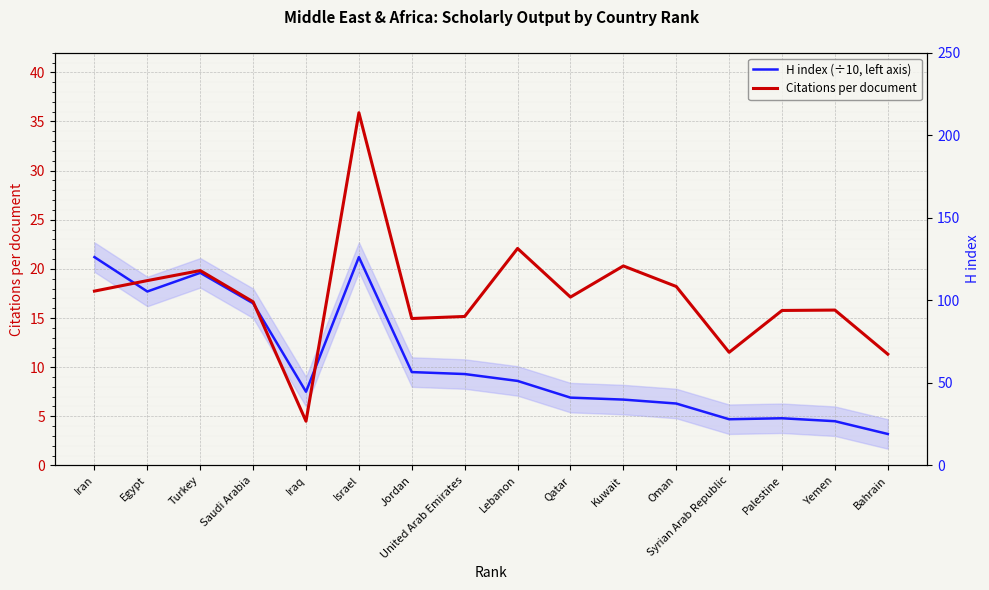

Reading left to right, transcribe all the data shown in this chart.

H index (÷10, left axis): Iran=21.2	Egypt=17.7	Turkey=19.6	Saudi Arabia=16.5	Iraq=7.5	Israel=21.2	Jordan=9.5	United Arab Emirates=9.3	Lebanon=8.6	Qatar=6.9	Kuwait=6.7	Oman=6.3	Syrian Arab Republic=4.7	Palestine=4.8	Yemen=4.5	Bahrain=3.2
Citations per document: Iran=17.7	Egypt=18.8	Turkey=19.8	Saudi Arabia=16.6	Iraq=4.5	Israel=35.9	Jordan=14.9	United Arab Emirates=15.2	Lebanon=22.1	Qatar=17.1	Kuwait=20.3	Oman=18.2	Syrian Arab Republic=11.5	Palestine=15.8	Yemen=15.8	Bahrain=11.3